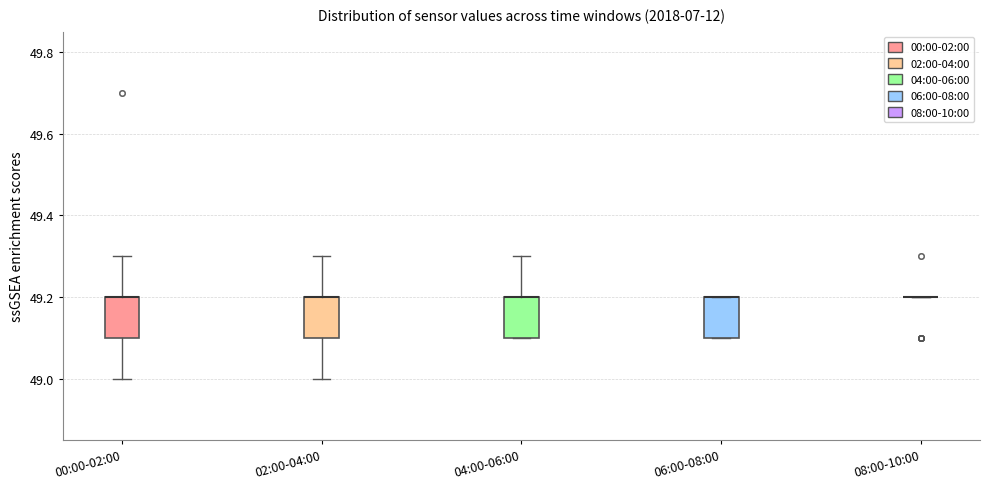

Reading left to right, read every box against the y-axis: the position of its median line, the range the box covers, and the ends of its whiskers. The values are not printed on the chart, so give them approximately, as read against the axis.

00:00-02:00: median 49.2 (drawn on the box's upper edge), box 49.1 to 49.2, whiskers 49.0 to 49.3
02:00-04:00: median 49.2 (drawn on the box's upper edge), box 49.1 to 49.2, whiskers 49.0 to 49.3
04:00-06:00: median 49.2 (drawn on the box's upper edge), box 49.1 to 49.2, whiskers 49.1 to 49.3
06:00-08:00: median 49.2 (drawn on the box's upper edge), box 49.1 to 49.2, whiskers 49.1 to 49.2
08:00-10:00: box collapsed to a line at 49.2, whiskers 49.2 to 49.2